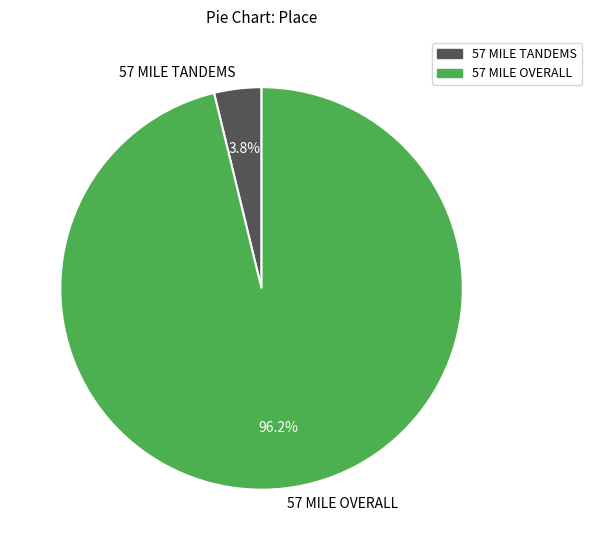

How much of the chart is everything except 57 MILE OVERALL?

3.8%